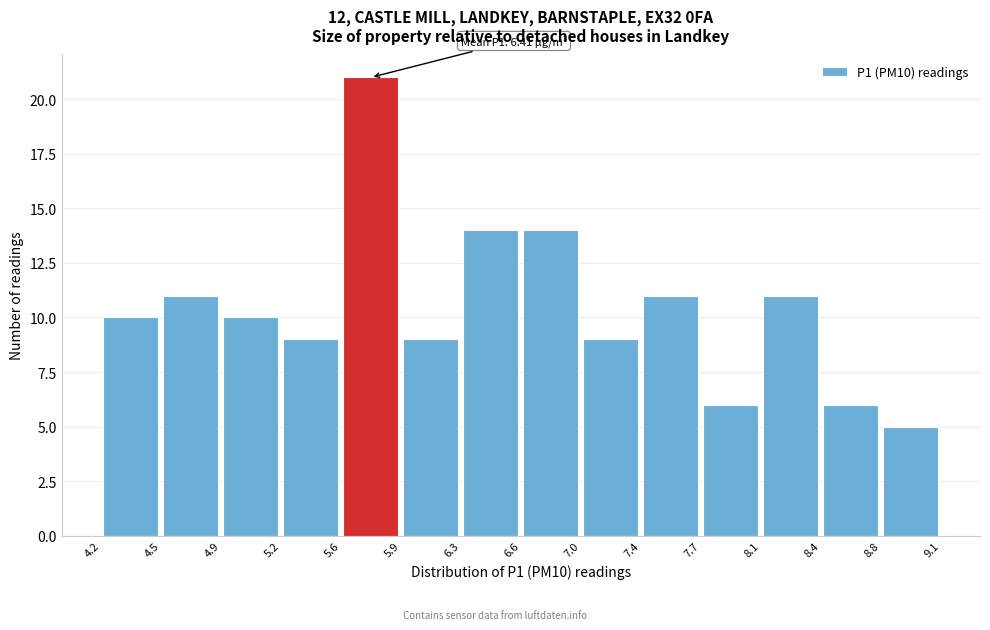

Which range on the x-axis has the tallest bar?

5.6 to 5.9